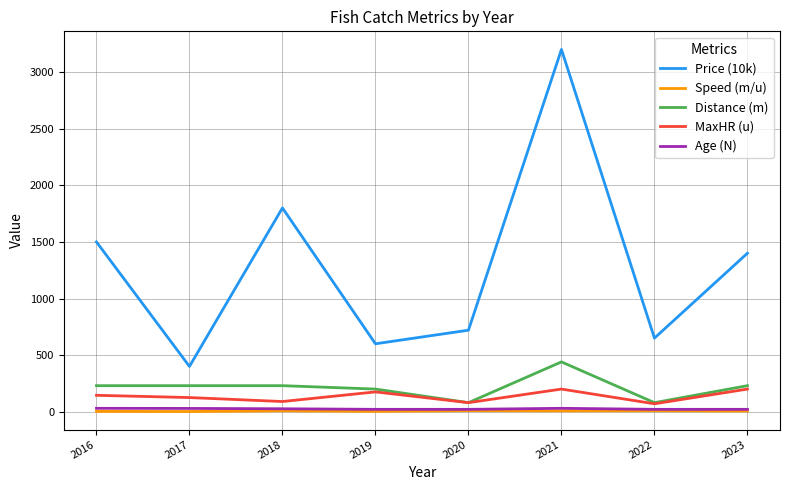

What is the difference between the highest and lowest values at 2019?

597.0